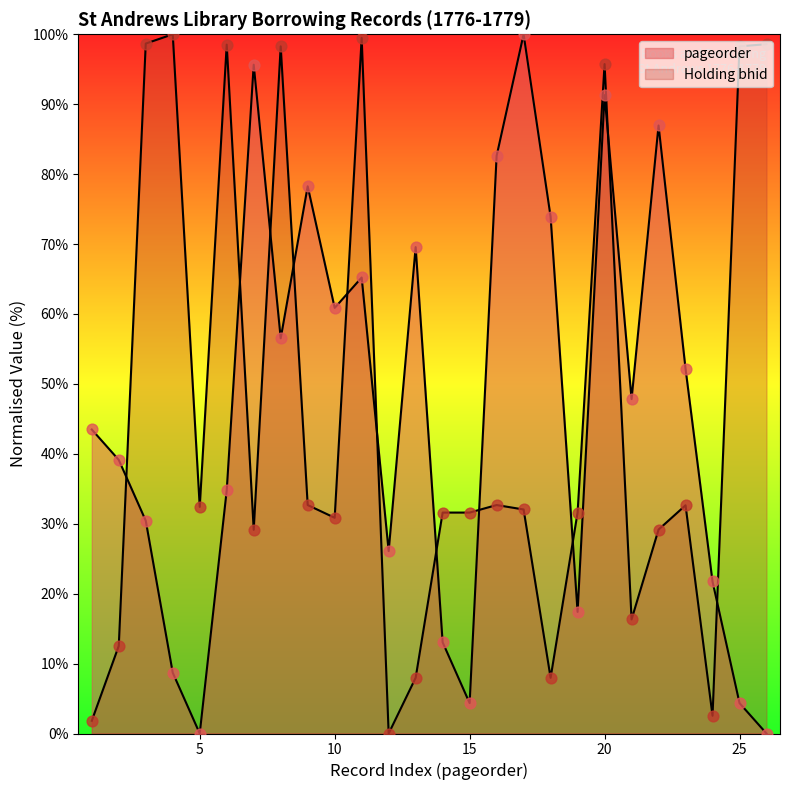

What are all the series names shown in the legend?

pageorder, Holding bhid